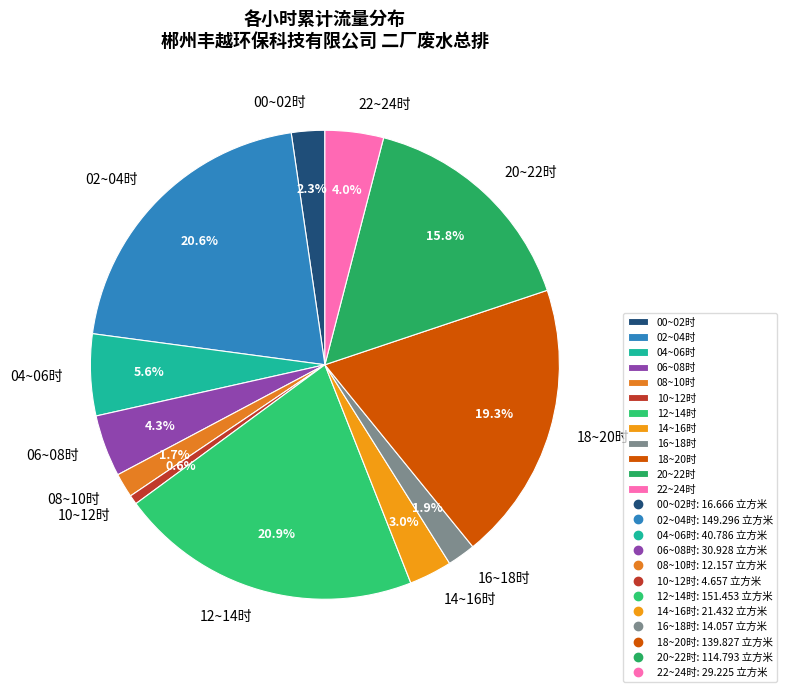

Is there any slice that represents more than half of the pie?

No